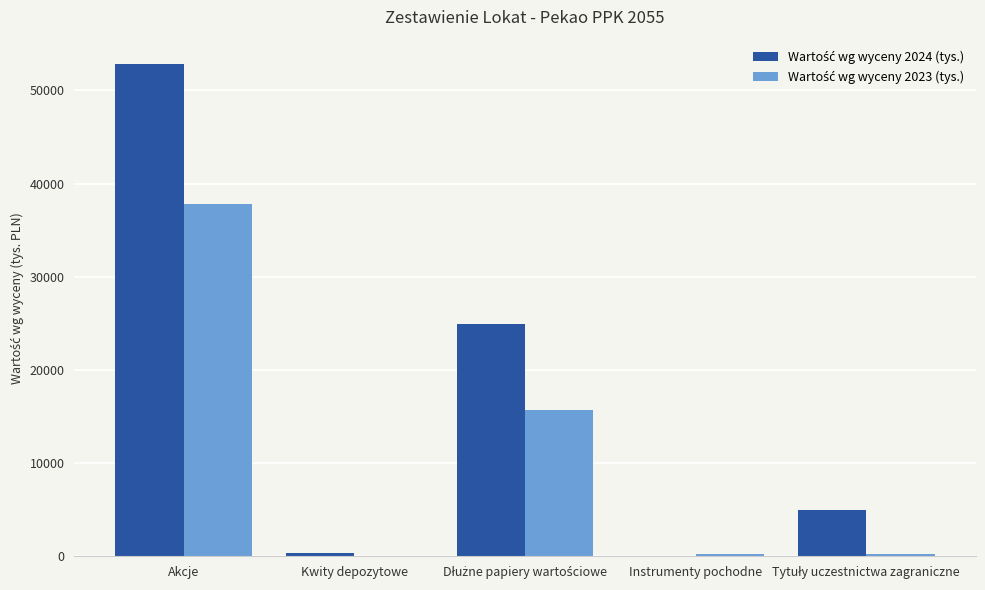

At which category is the sum across all series the highest?

Akcje